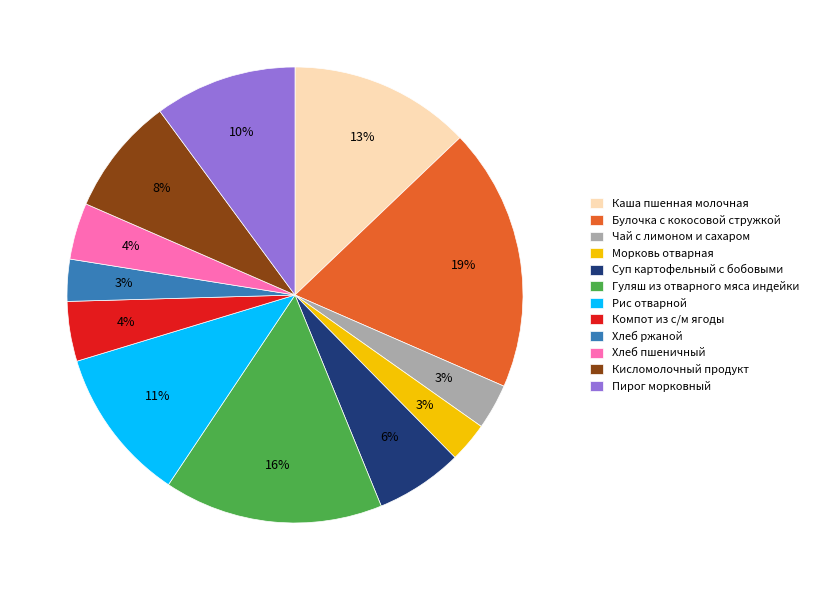

Is there a majority slice in this chart?

No